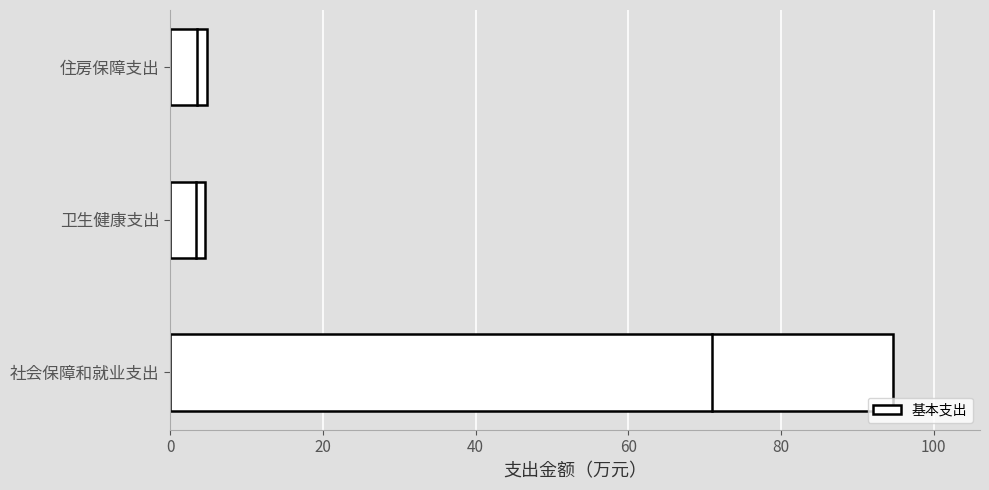

The chart shows a value of 65.6 at 社会保障和就业支出. True or false?

False